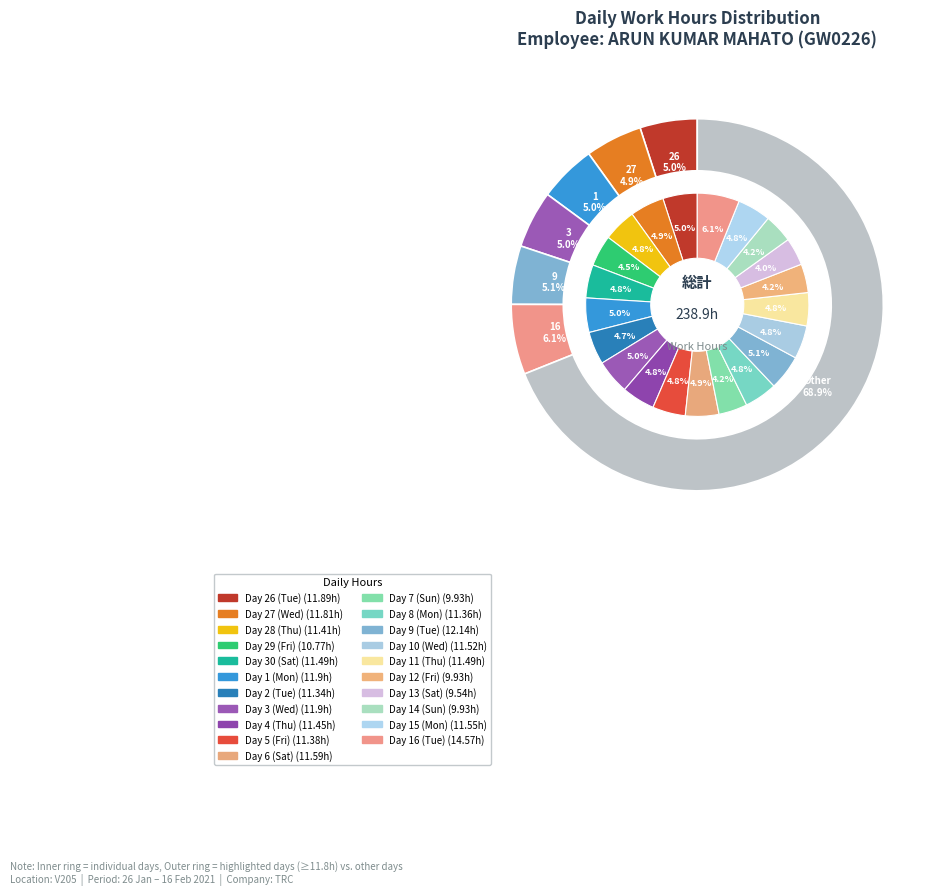

How many segments does this pie chart have?

21